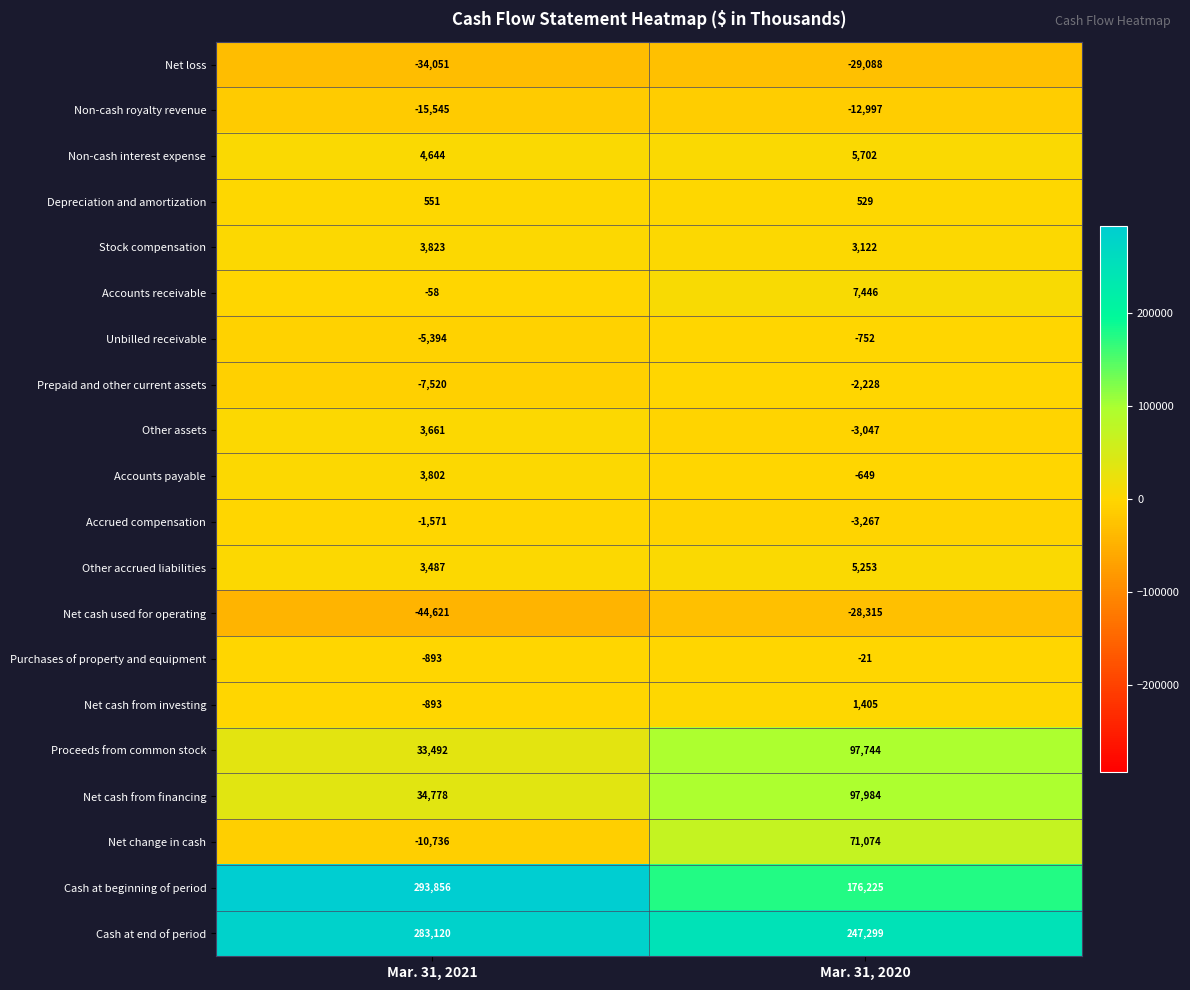

Is it true that Non-cash royalty revenue equals -12997 at Mar. 31, 2020?

True